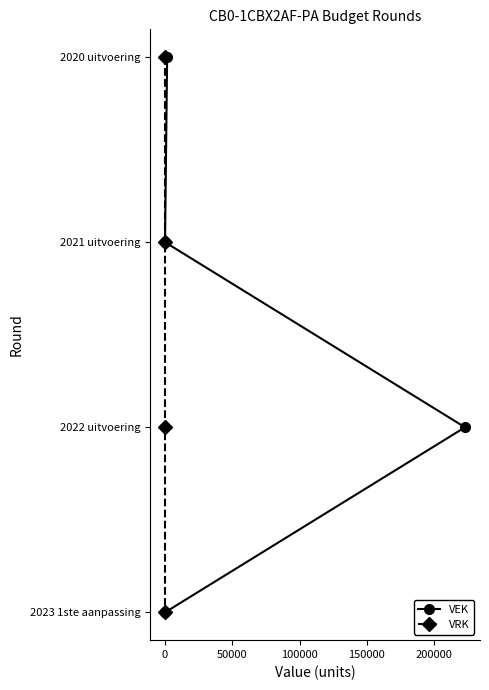

How many data points in VEK are above 2?

1